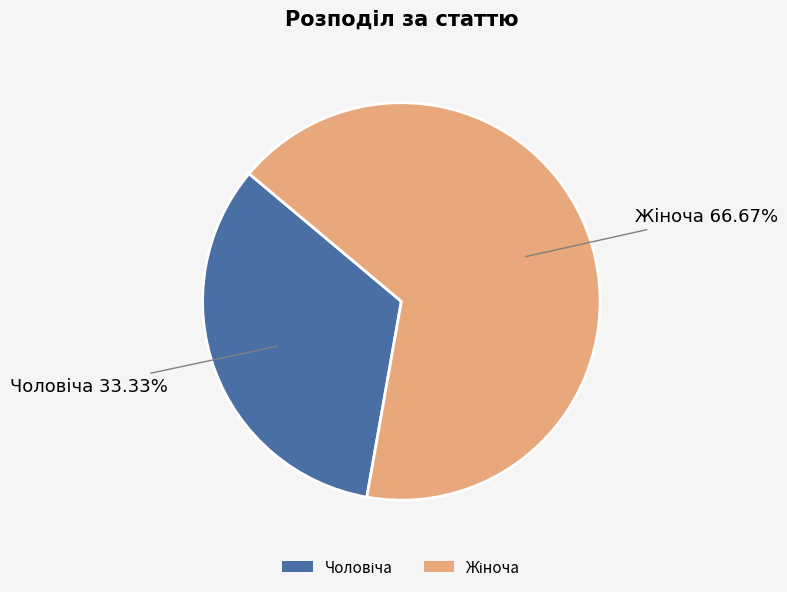

Does any single category account for the majority?

Yes